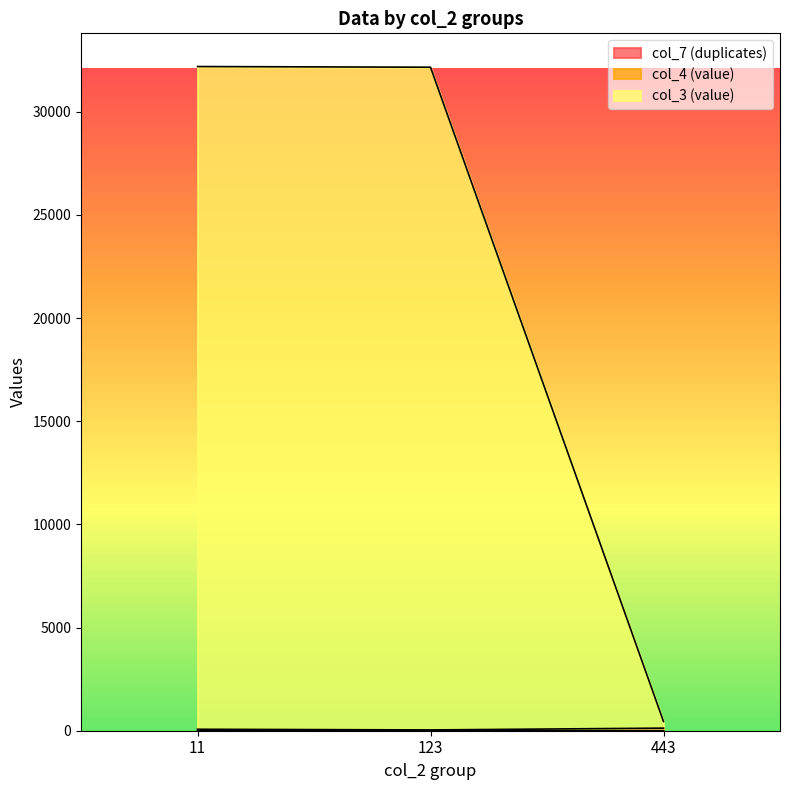

Which category has the highest value in the col_3 (value) series?

11